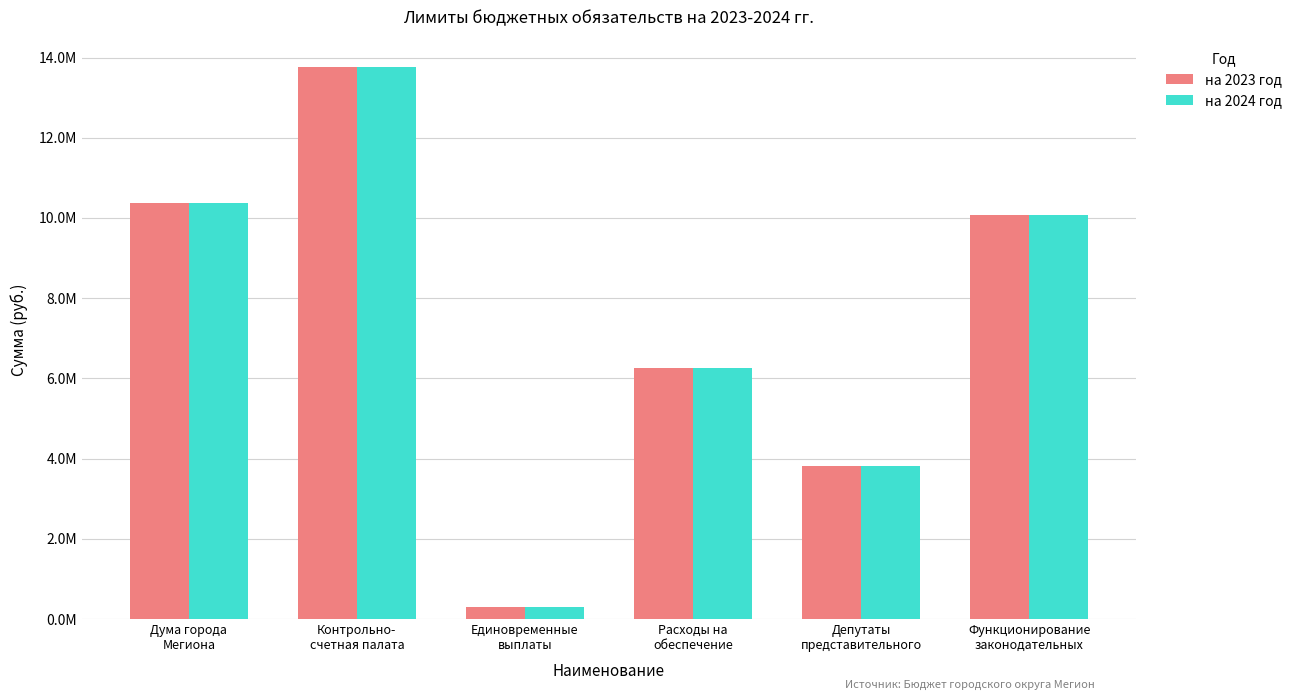

Which category has the lowest value in the на 2024 год series?

Единовременные
выплаты